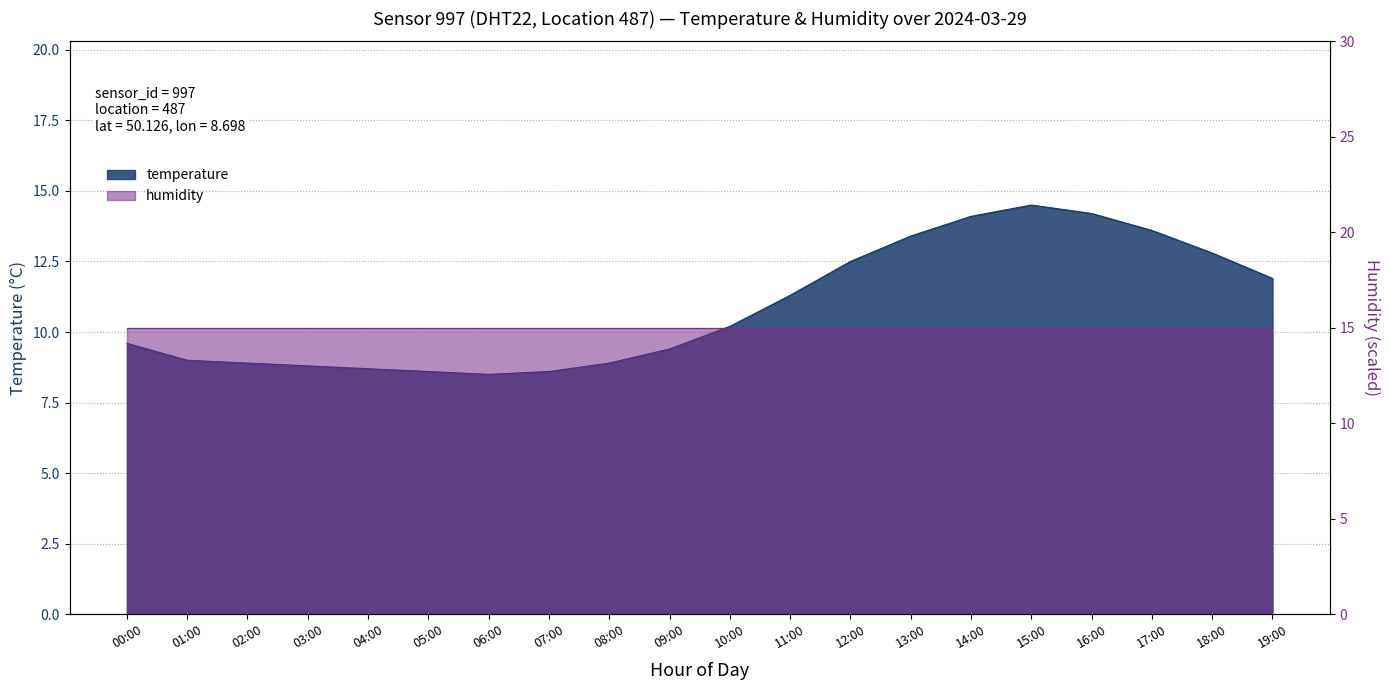

Count the number of categories in the chart.

20